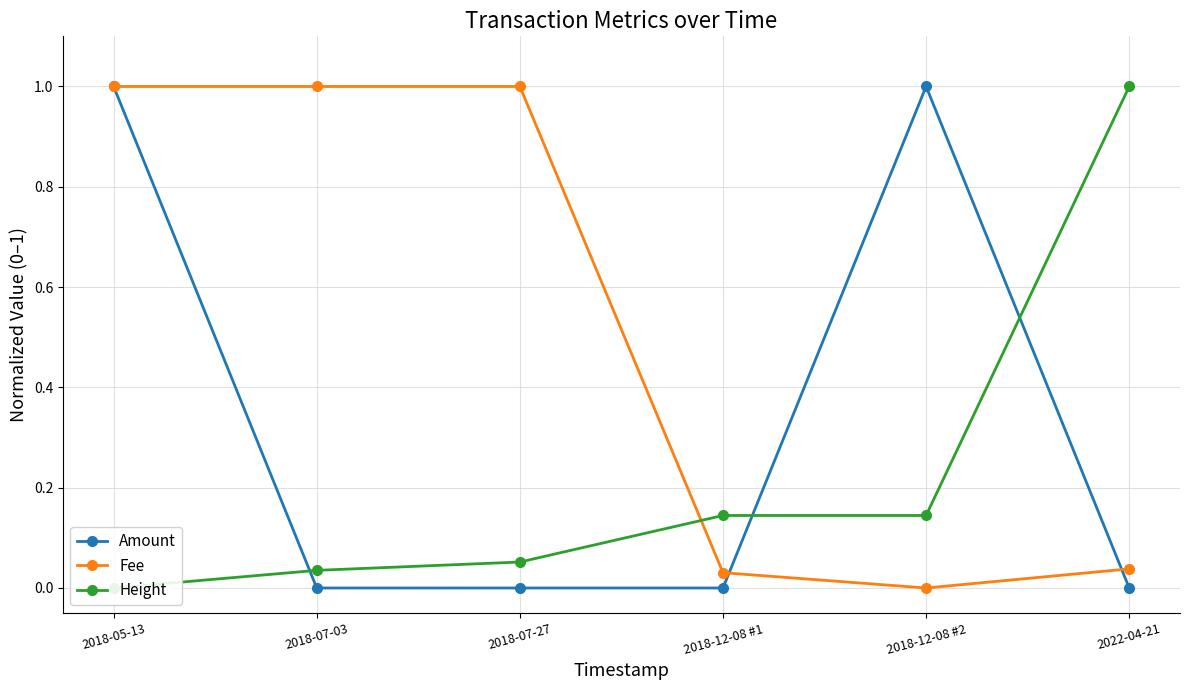

Reading right to left, list all the values displayed in this chart.

Amount: 0.0	1.0	0.0	0.0	0.0	1.0
Fee: 0.0	0.0	0.0	1.0	1.0	1.0
Height: 1.0	0.1	0.1	0.1	0.0	0.0